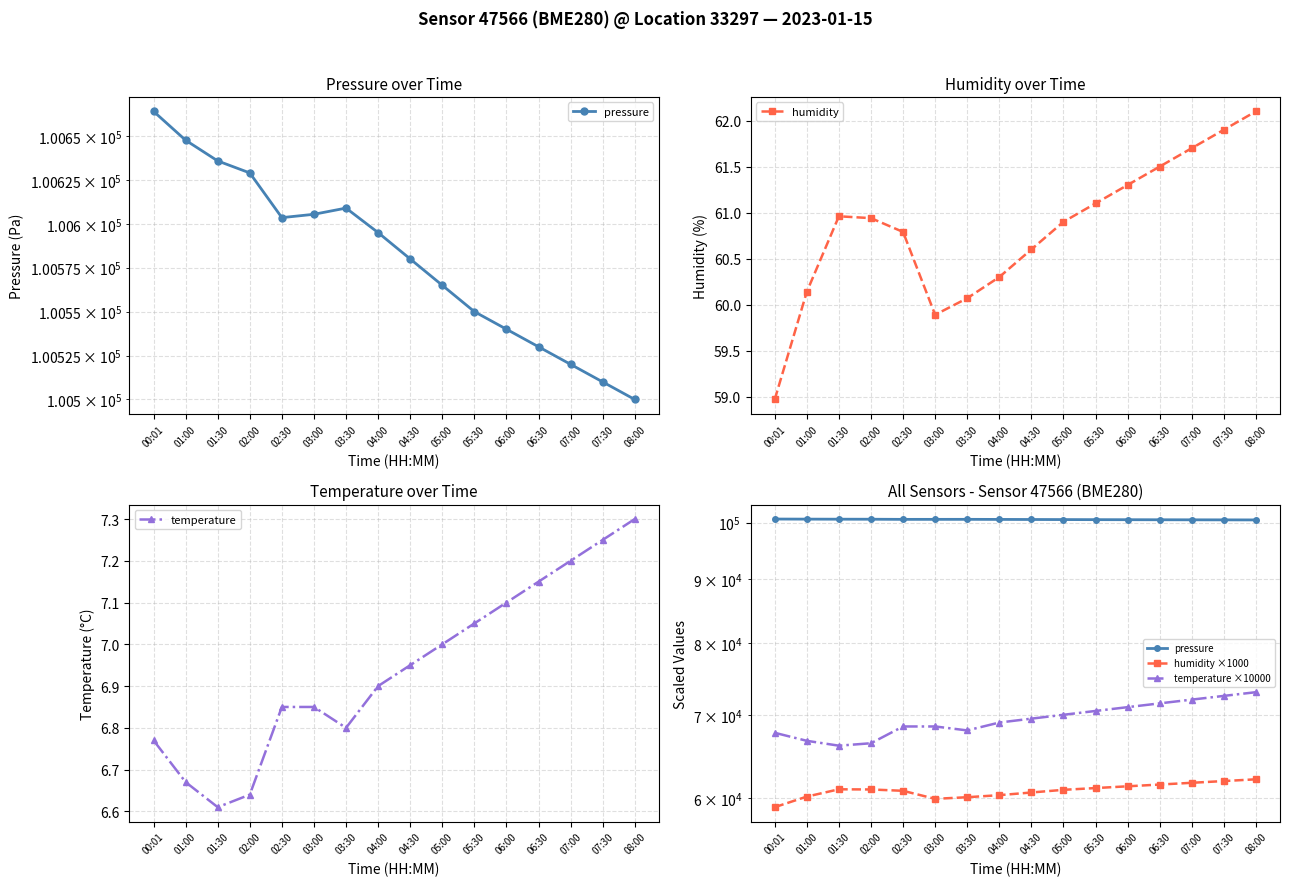

Reading left to right, what are all the values shown in this chart?

pressure: 100664.1	100647.6	100635.8	100629.0	100603.5	100605.4	100609.0	100595.0	100580.0	100565.0	100550.0	100540.0	100530.0	100520.0	100510.0	100500.0
humidity: 59.0	60.1	61.0	60.9	60.8	59.9	60.1	60.3	60.6	60.9	61.1	61.3	61.5	61.7	61.9	62.1
temperature: 6.8	6.7	6.6	6.6	6.8	6.8	6.8	6.9	7.0	7.0	7.0	7.1	7.2	7.2	7.2	7.3
humidity ×1000: 58970.0	60140.0	60960.0	60940.0	60790.0	59890.0	60070.0	60300.0	60600.0	60900.0	61100.0	61300.0	61500.0	61700.0	61900.0	62100.0
temperature ×10000: 67700.0	66700.0	66100.0	66400.0	68500.0	68500.0	68000.0	69000.0	69500.0	70000.0	70500.0	71000.0	71500.0	72000.0	72500.0	73000.0